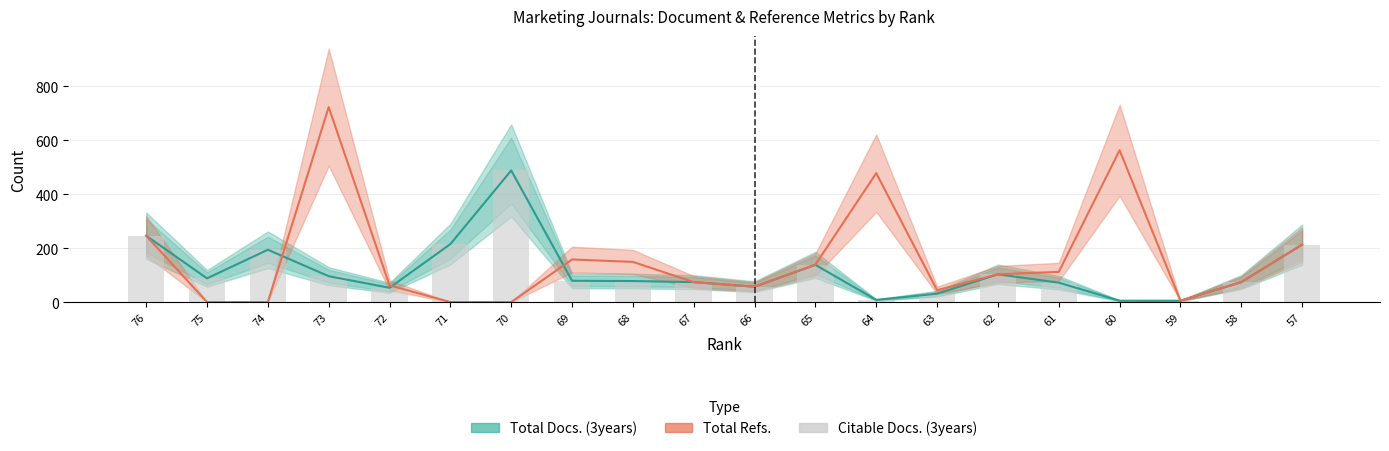

What is the approximate value at 75, to the nearest 10?

90